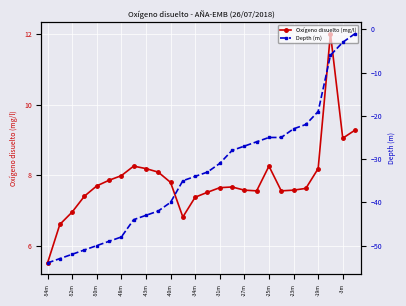

Is it true that Oxígeno disuelto (mg/l) equals 7.7 at -31m?

True